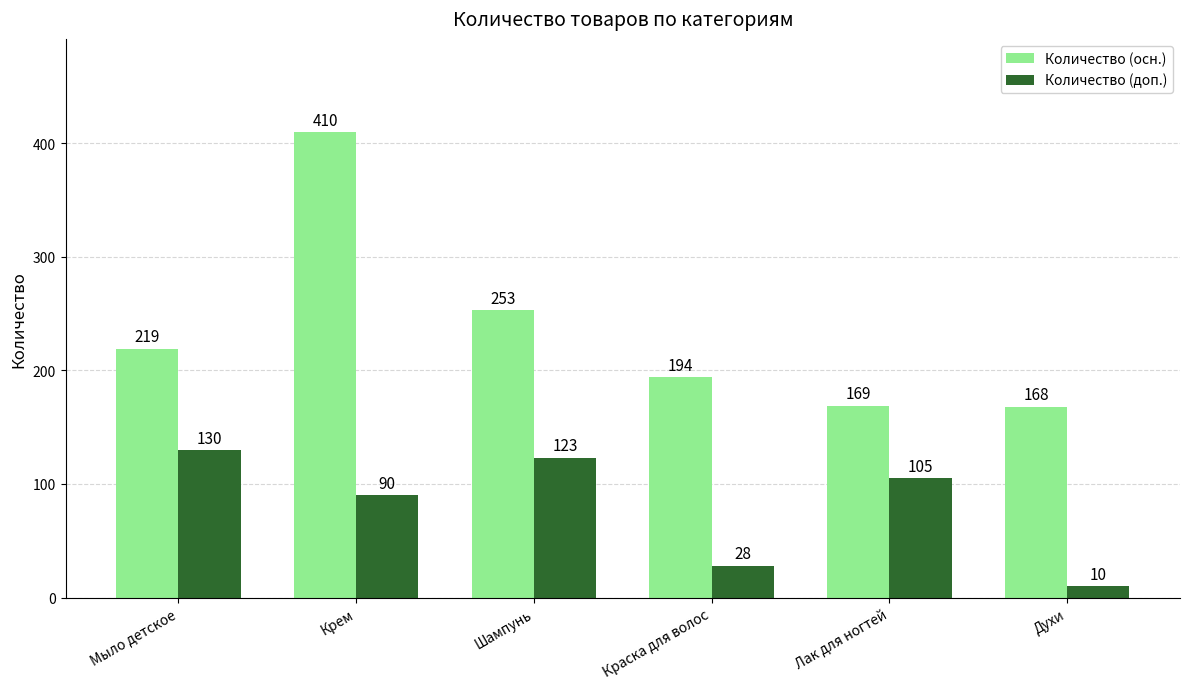

What is the average value of the Количество (доп.) series?

81